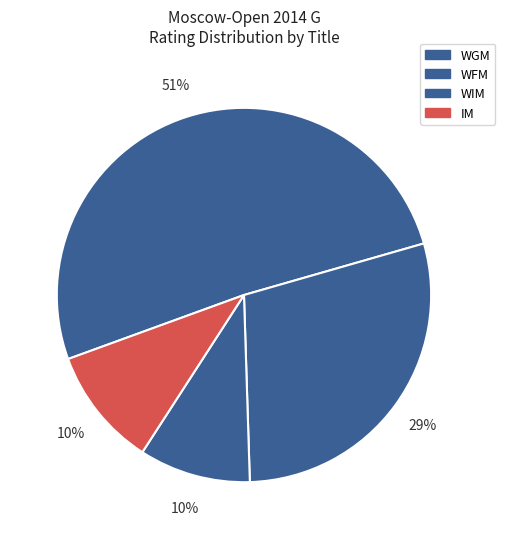

To the nearest percent, what is the difference between the WIM and WGM slice percentages?

41%